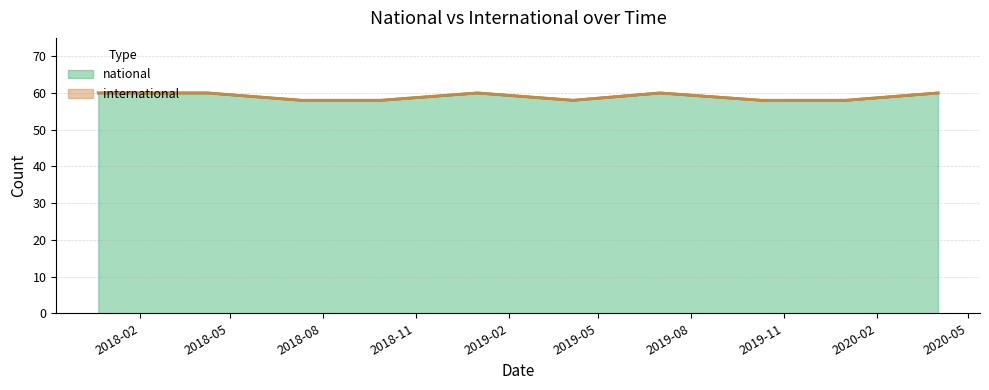

Rank the categories by value from lowest to highest.

2018-07-11, 2018-09-28, 2019-04-06, 2019-10-09, 2020-01-01, 2017-12-22, 2018-04-09, 2019-01-01, 2019-07-01, 2020-04-01